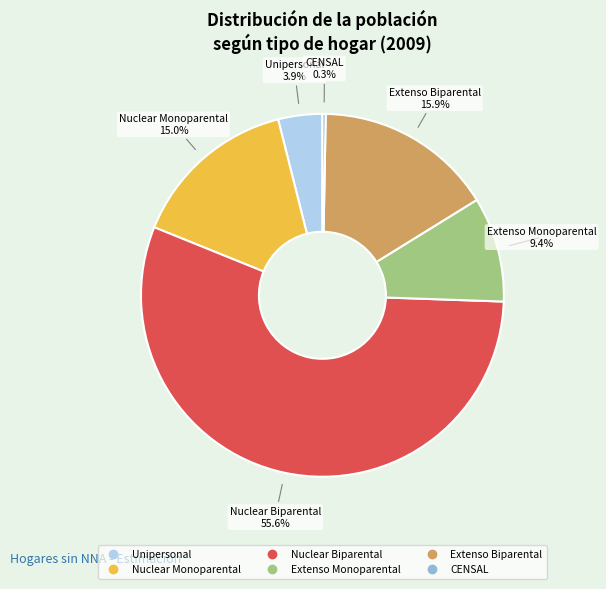

Which has a higher value, Nuclear Monoparental or Extenso Monoparental?

Nuclear Monoparental